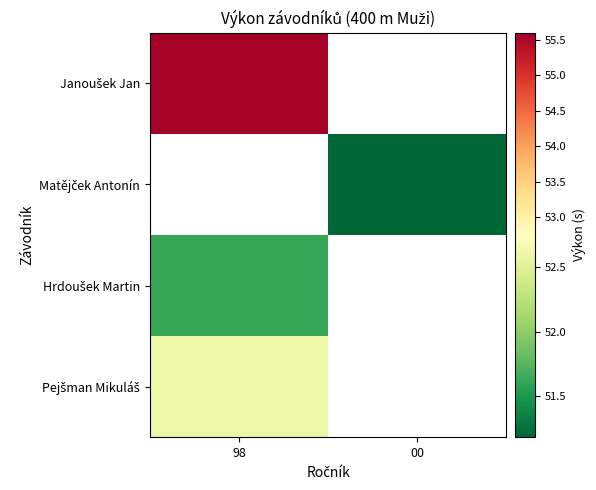

How many values in Hrdoušek Martin are above zero?

1